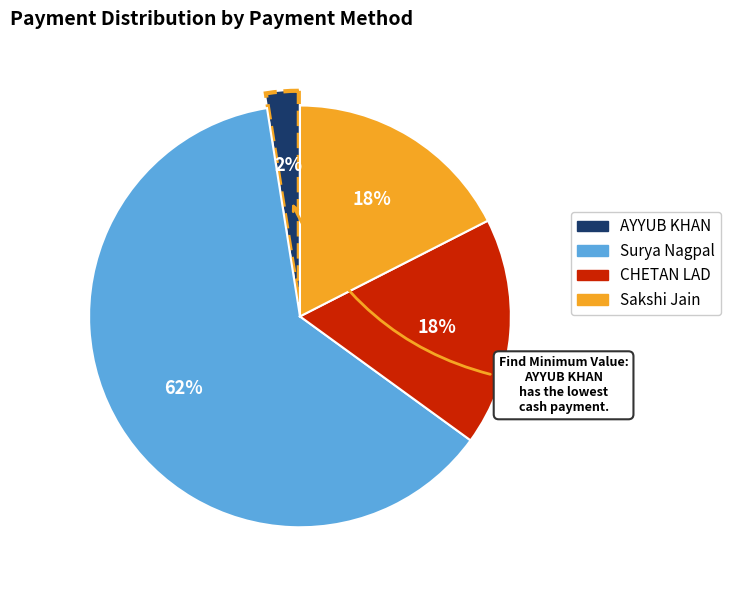

Is there any slice that represents more than half of the pie?

Yes